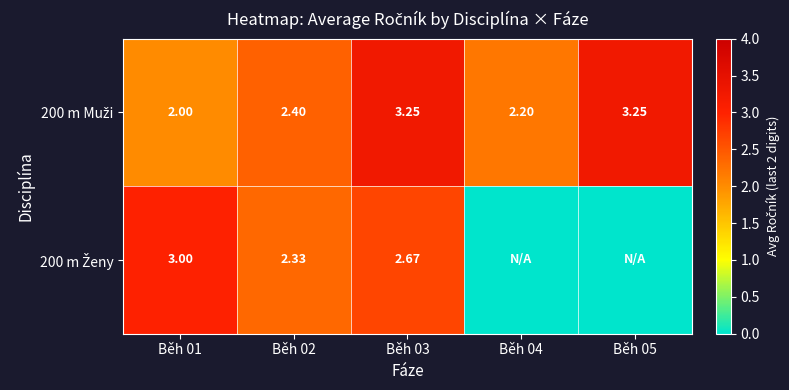

What is the difference between the maximum and minimum values in the 200 m Muži series?

1.2